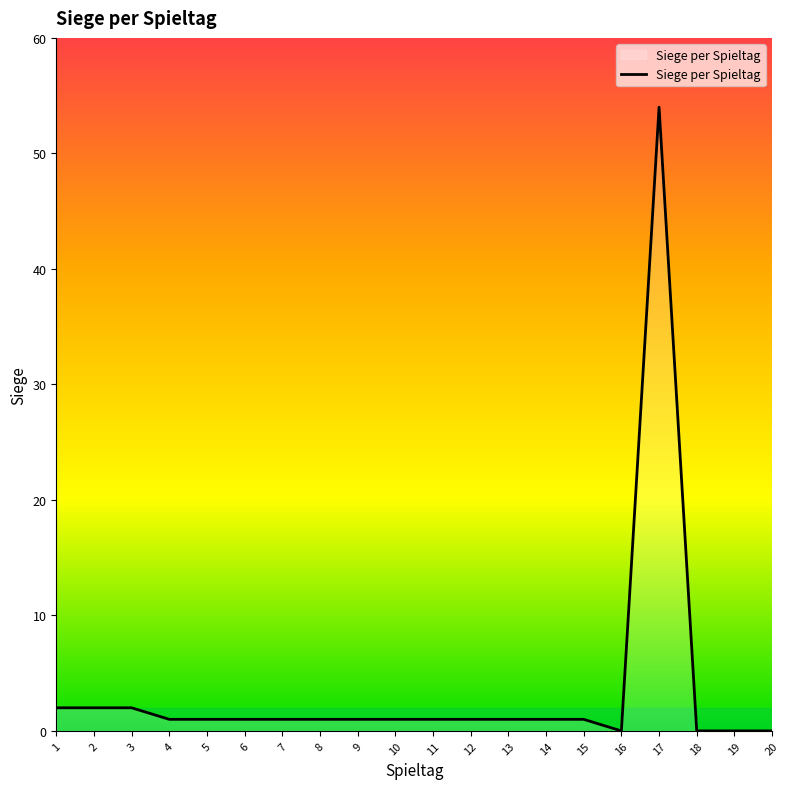

The chart shows a value of 2 at 2. True or false?

True